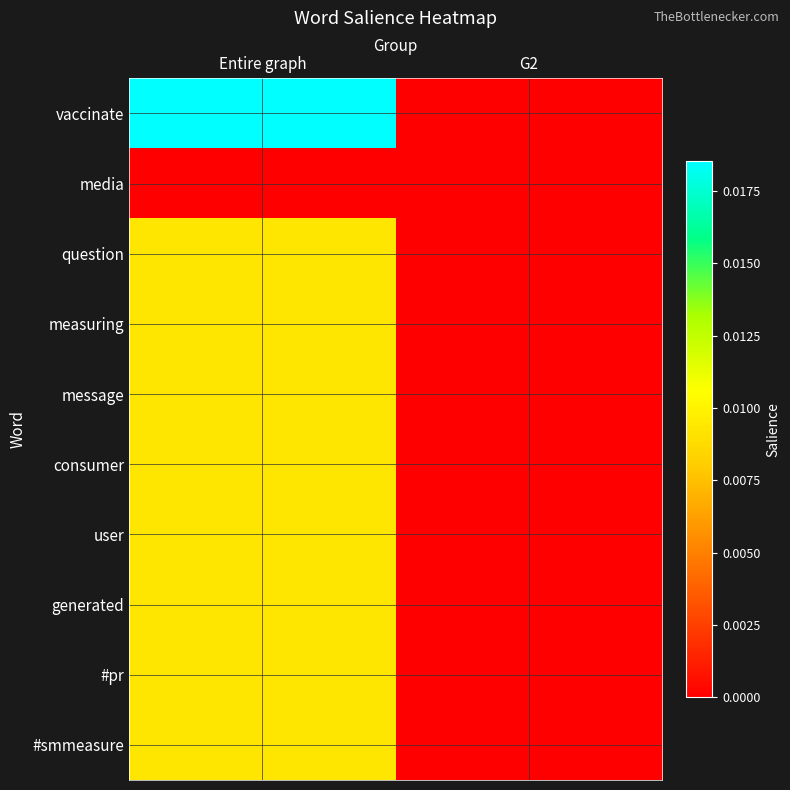

Rank the series by their maximum value, from highest to lowest.

vaccinate, question, measuring, message, consumer, user, generated, #pr, #smmeasure, media